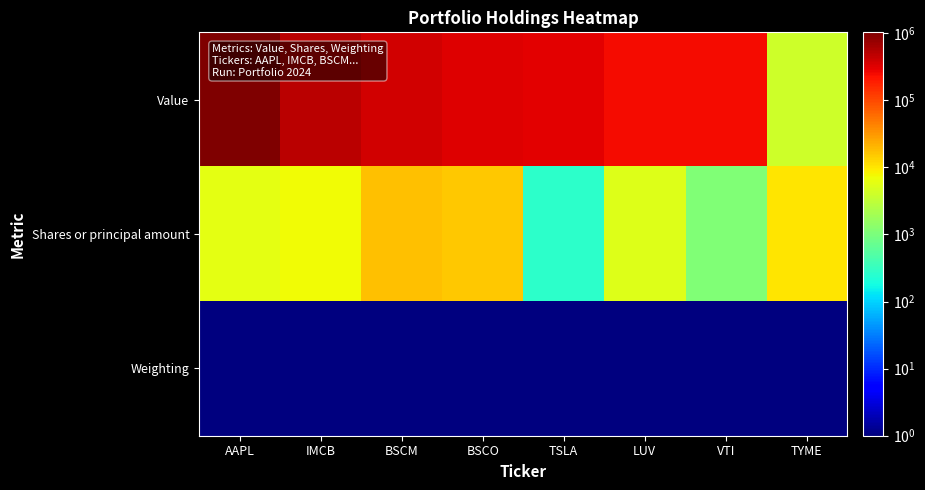

How many distinct data groups are displayed?

3